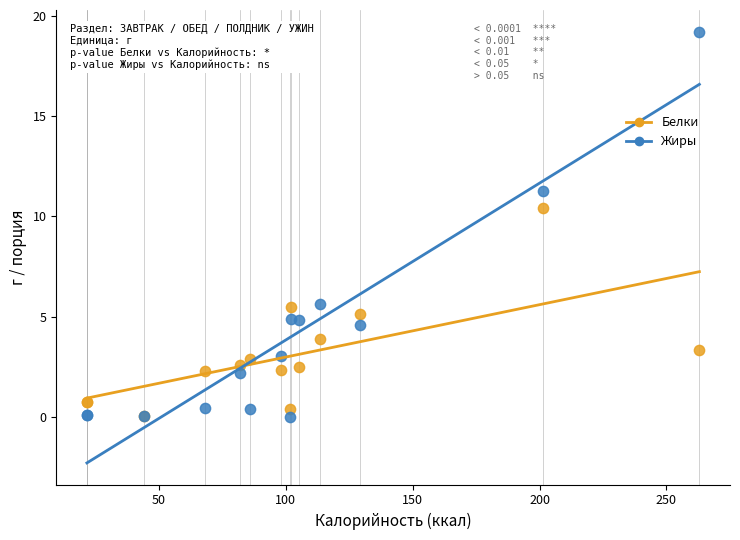

In the Жиры series, what Y value is closest to 9?

11.3